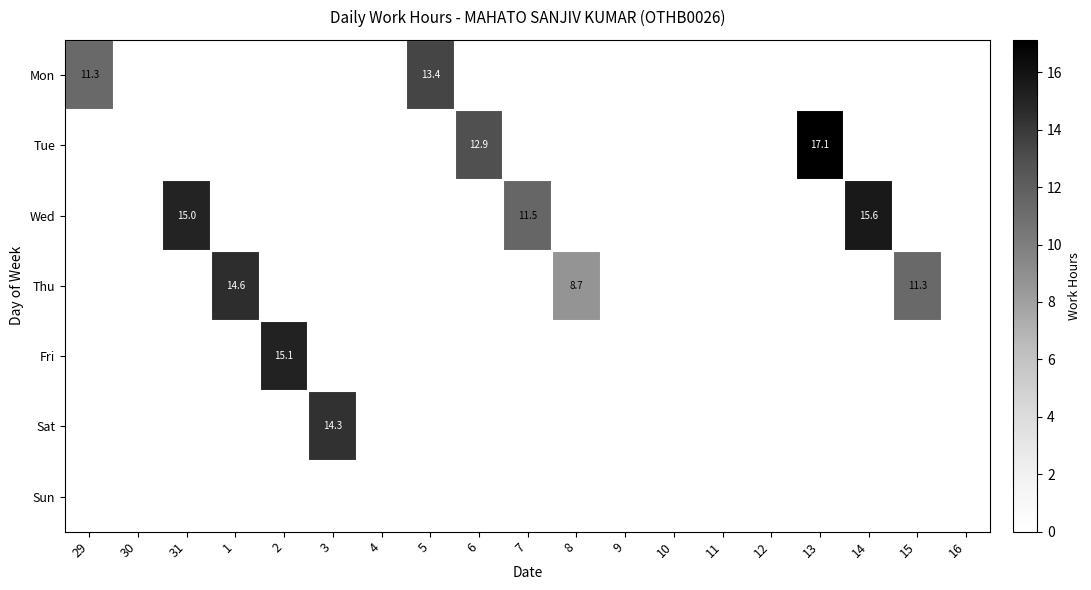

The value of Thu at 8 is 5.7. True or false?

False